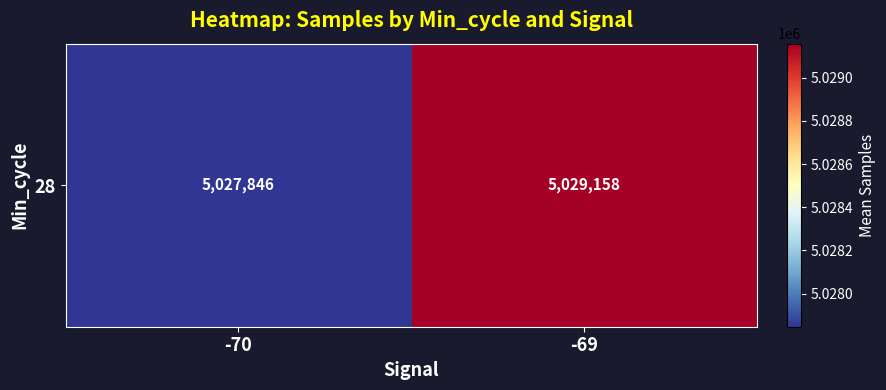

List the labels in order of value, largest first.

-69, -70